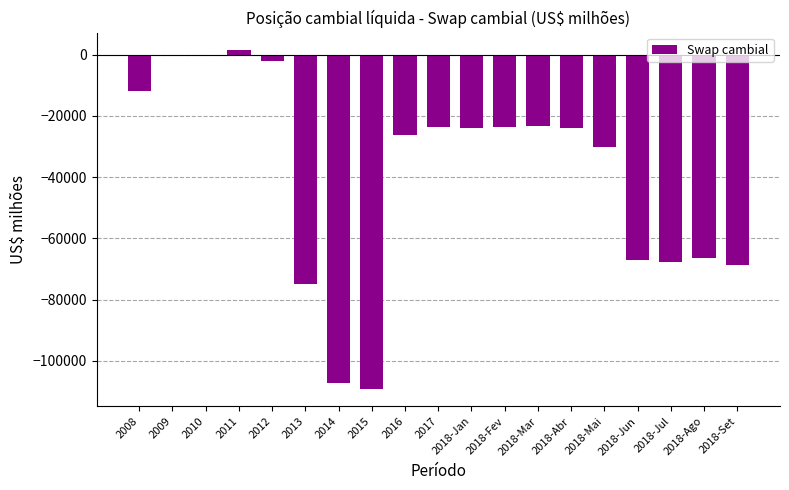

What is the change in value from 2008 to 2013?

-63025.0